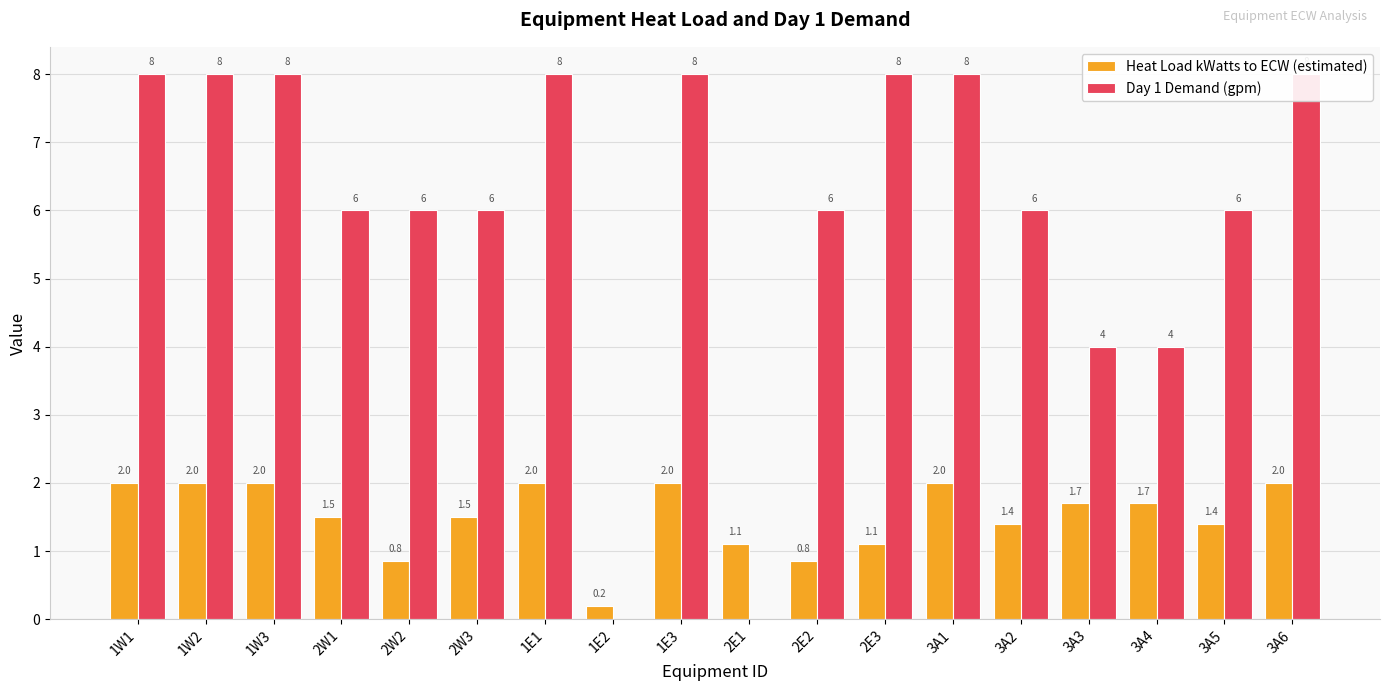

Does the chart contain stacked bars?

No